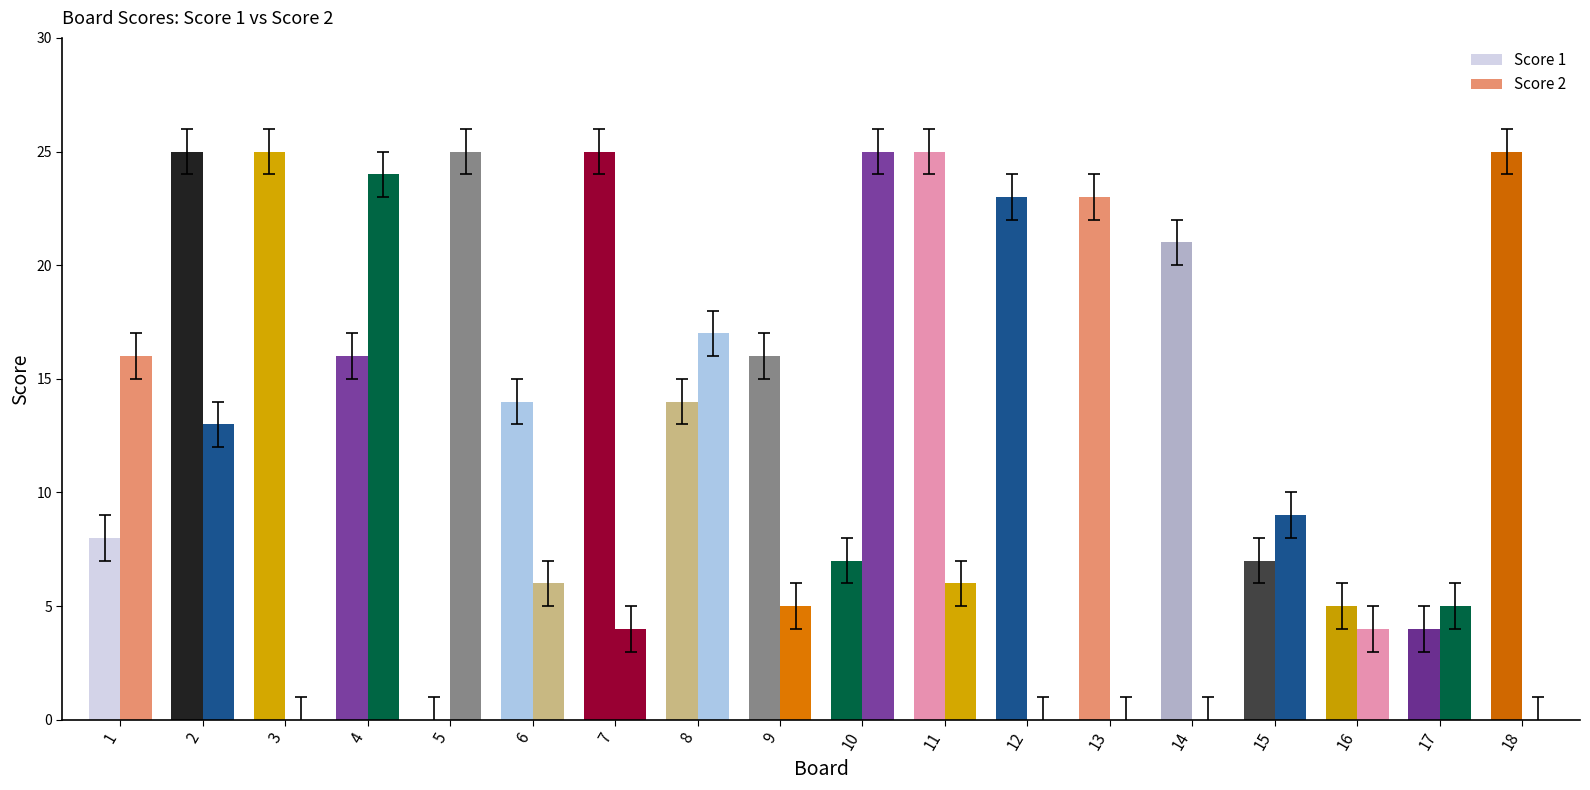

What is the maximum value for Score 2?

25